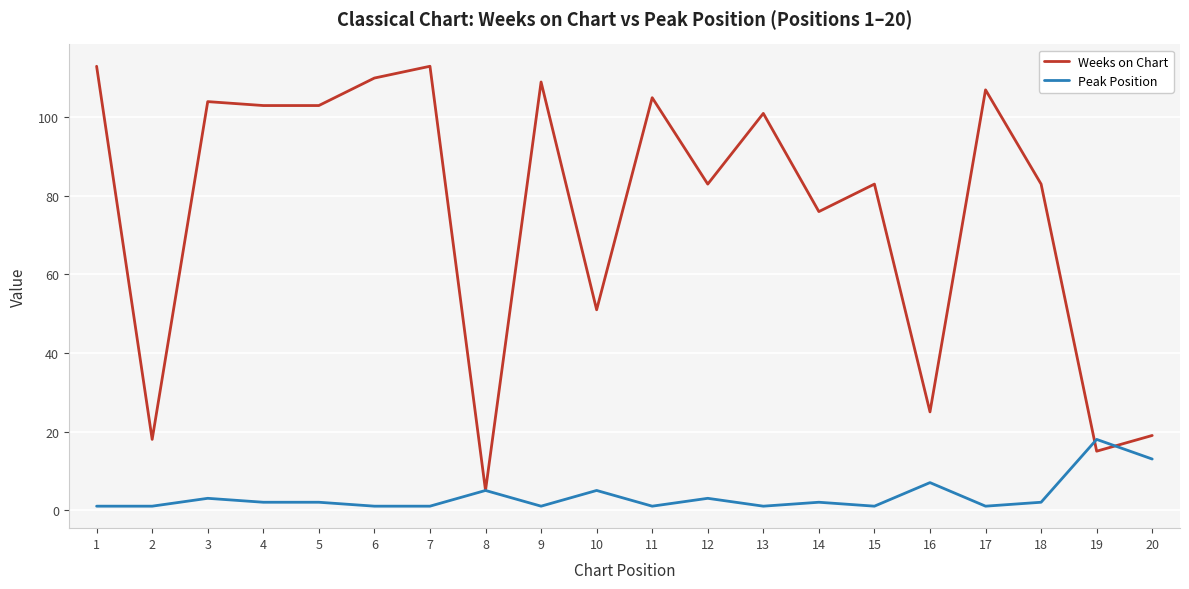

List the series in order of their overall mean, lowest first.

Peak Position, Weeks on Chart